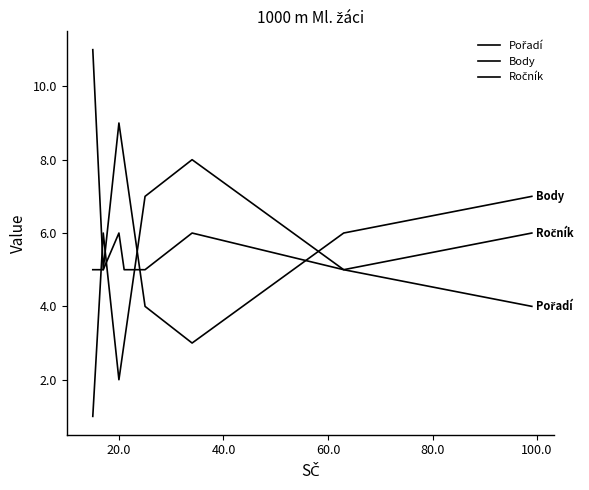

Is this an area chart (filled region under the line)?

No